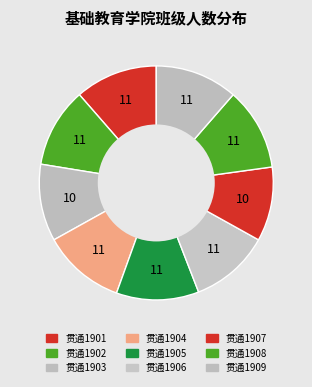

Which slice is the smallest?

贯通1907